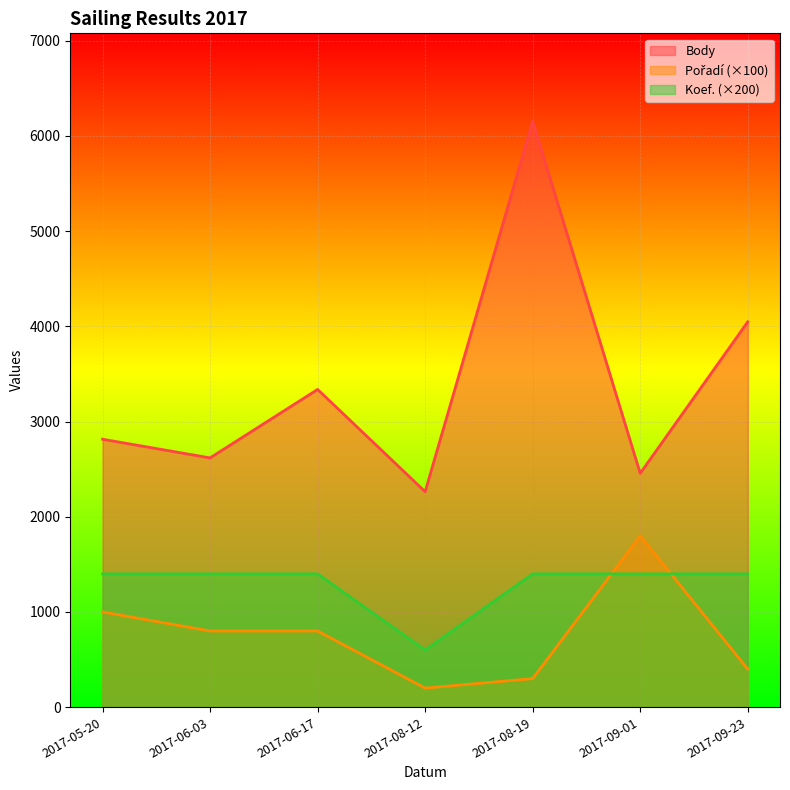

Which series changed the most between 2017-05-20 and 2017-08-19?

Body